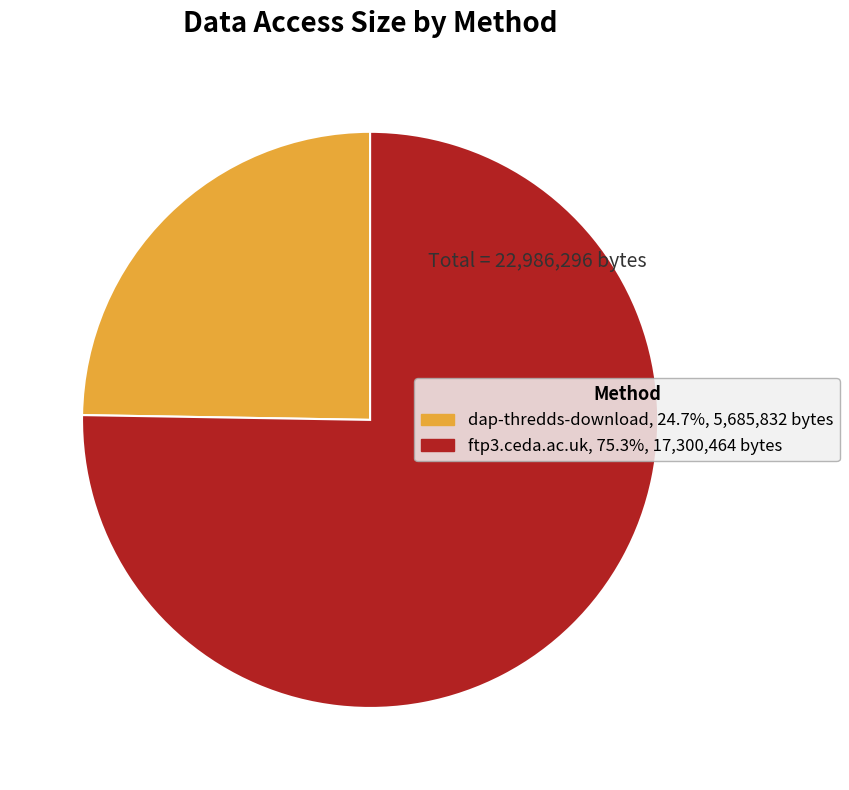

What is the smallest slice in the pie chart?

dap-thredds-download